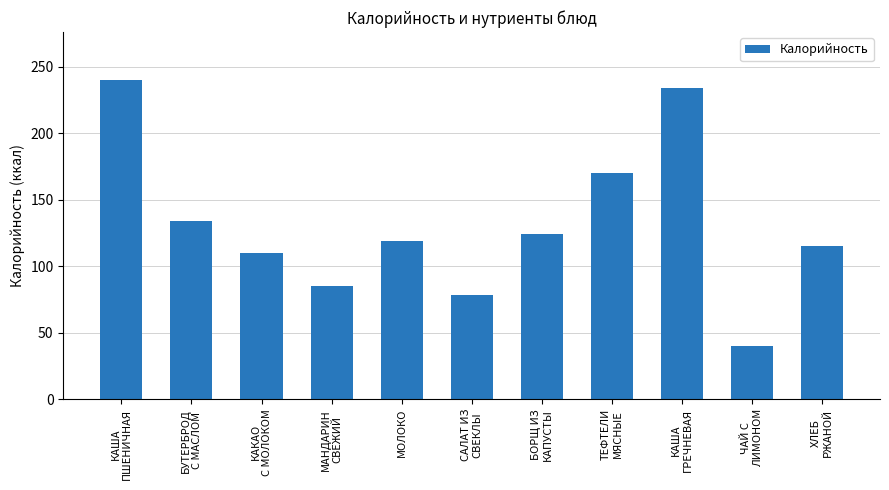

Reading left to right, list all the values displayed in this chart.

КАША
ПШЕНИЧНАЯ=240	БУТЕРБРОД
С МАСЛОМ=134	КАКАО
С МОЛОКОМ=110	МАНДАРИН
СВЕЖИЙ=85	МОЛОКО=119	САЛАТ ИЗ
СВЕКЛЫ=78	БОРЩ ИЗ
КАПУСТЫ=124	ТЕФТЕЛИ
МЯСНЫЕ=170	КАША
ГРЕЧНЕВАЯ=234	ЧАЙ С
ЛИМОНОМ=40	ХЛЕБ
РЖАНОЙ=115